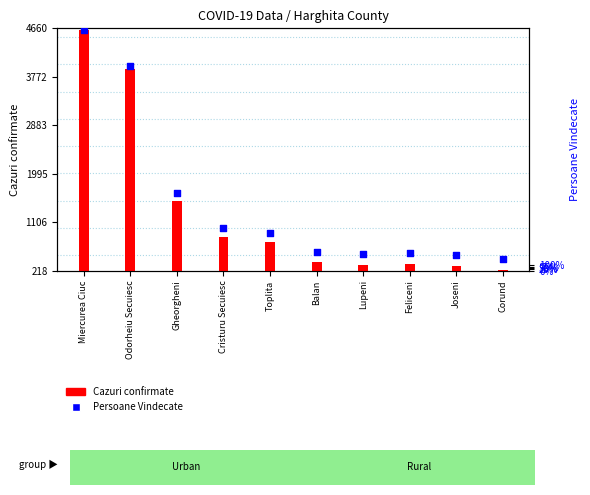

At how many categories does at least one series exceed 1116?

3